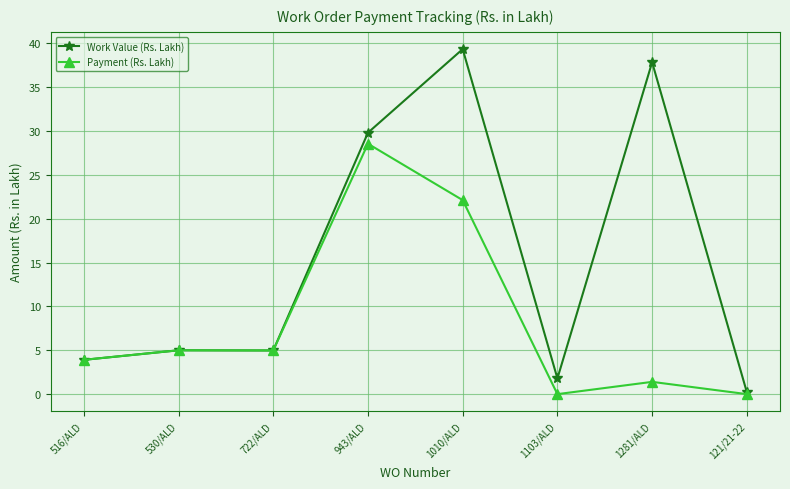

How many lines are shown in the chart?

2